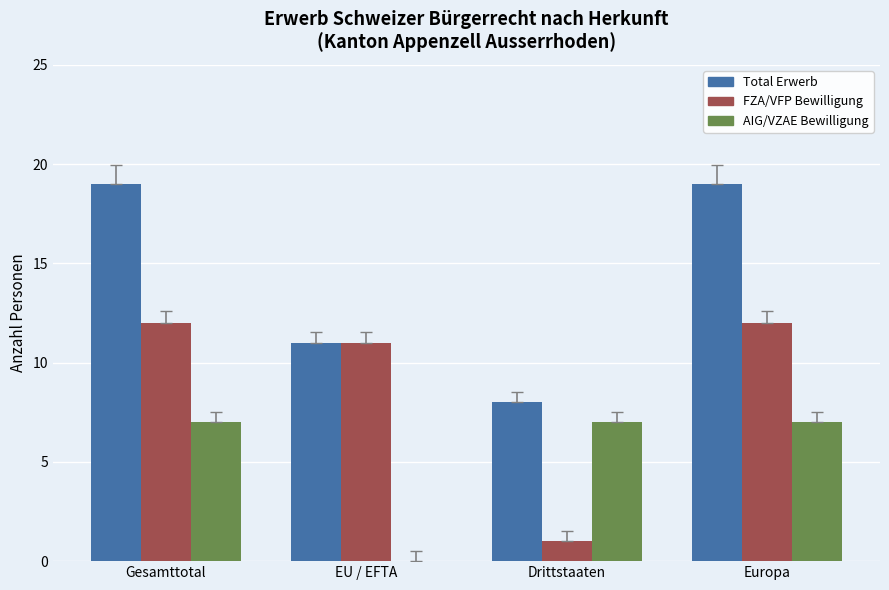

What is the sum of the Total Erwerb values at Europa and EU / EFTA?

30